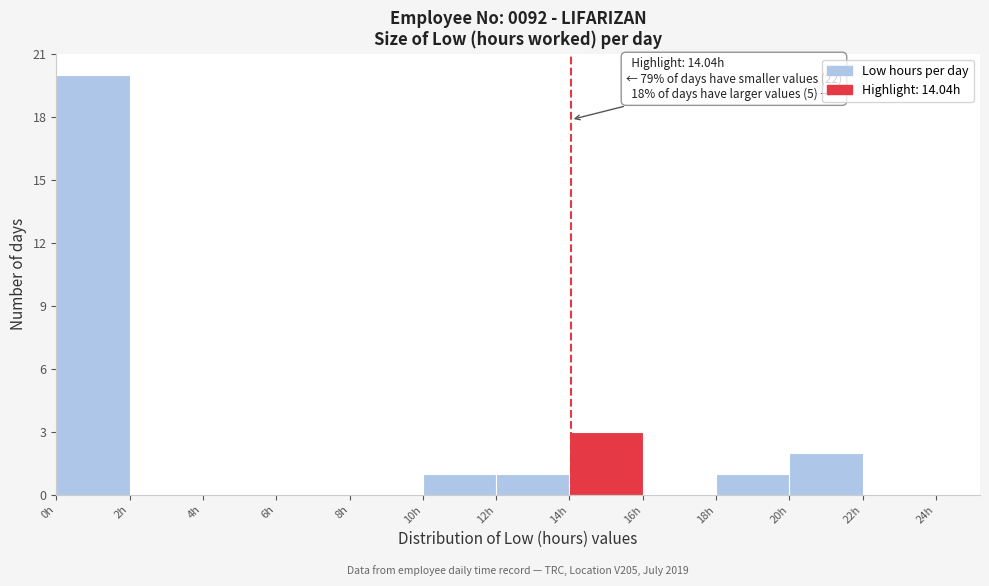

Which range on the x-axis has the tallest bar?

0 to 2